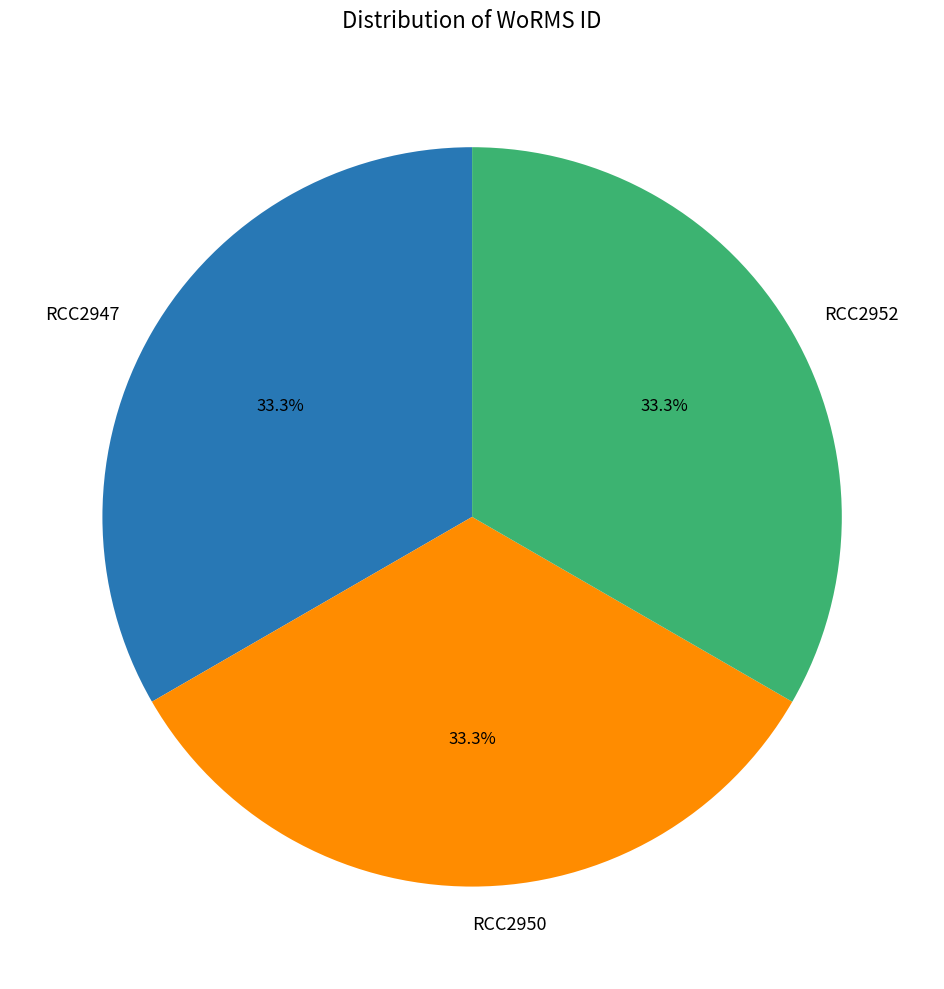

What is the total percentage of RCC2952 and RCC2947?

66.7%